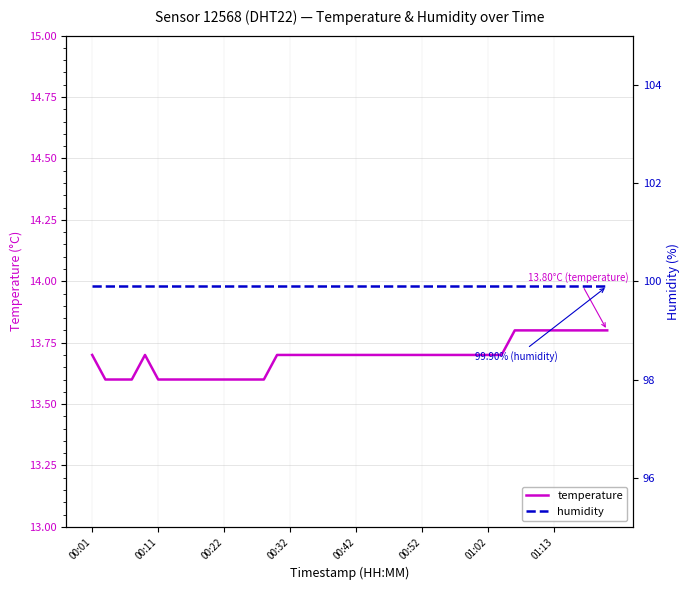

Does the chart have visible grid lines?

Yes